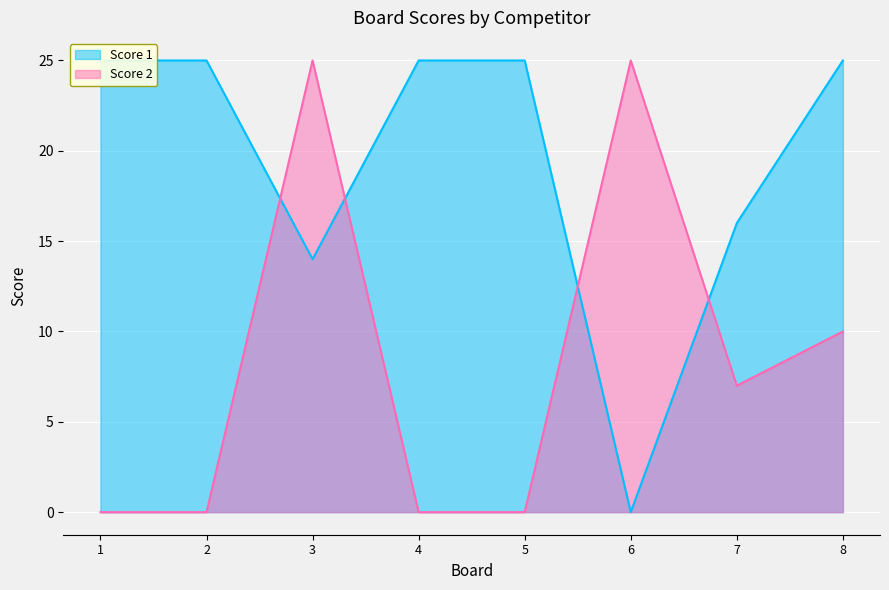

How many distinct data groups are displayed?

2